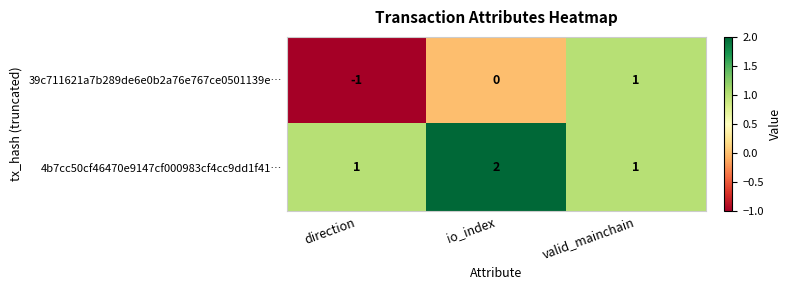

Reading right to left, what are all the values shown in this chart?

39c711621a7b289de6e0b2a76e767ce0501139e…: valid_mainchain=1	io_index=0	direction=-1
4b7cc50cf46470e9147cf000983cf4cc9dd1f41…: valid_mainchain=1	io_index=2	direction=1